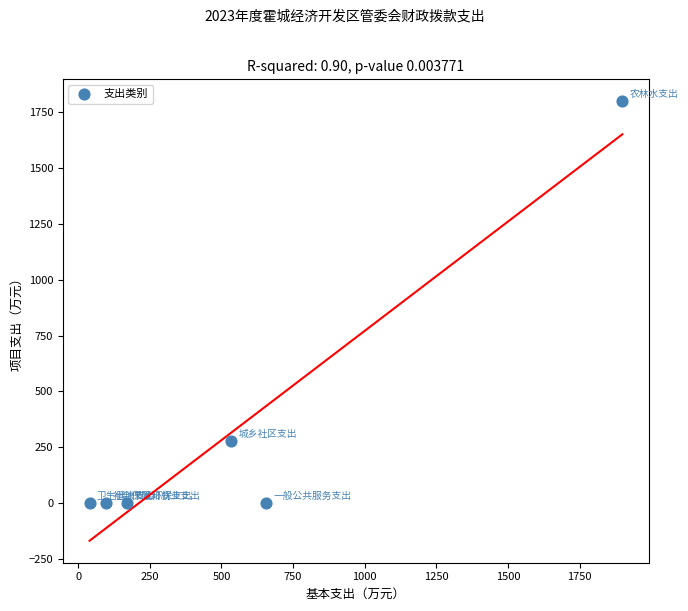

What is the range of Y values (max minus min)?

1798.7